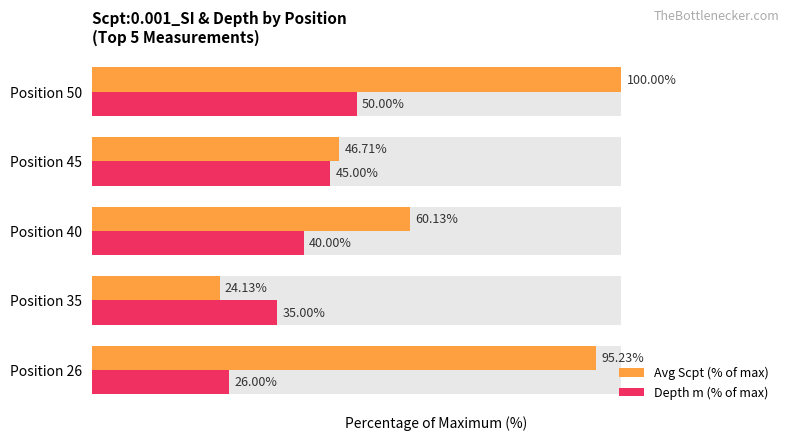

How many categories are shown in the chart?

5